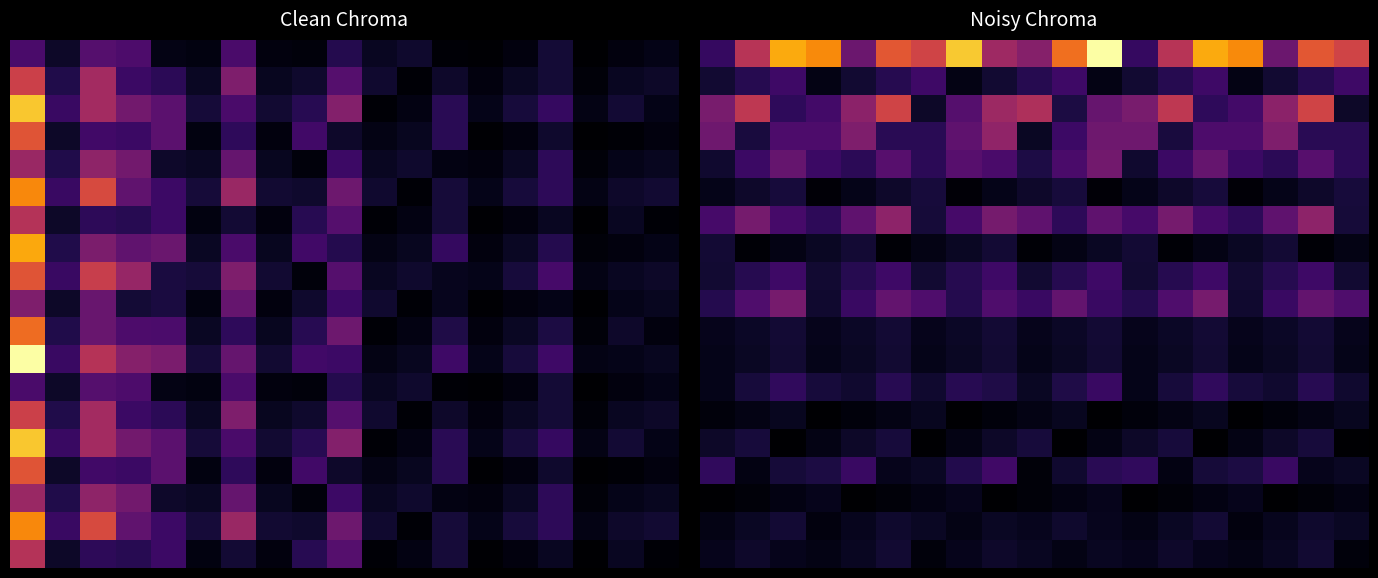

What is the total value across all series at 2?

3.2